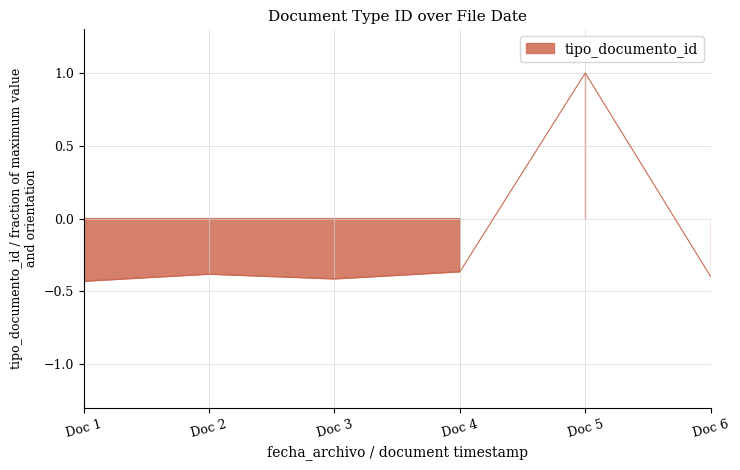

How many lines are shown in the chart?

1